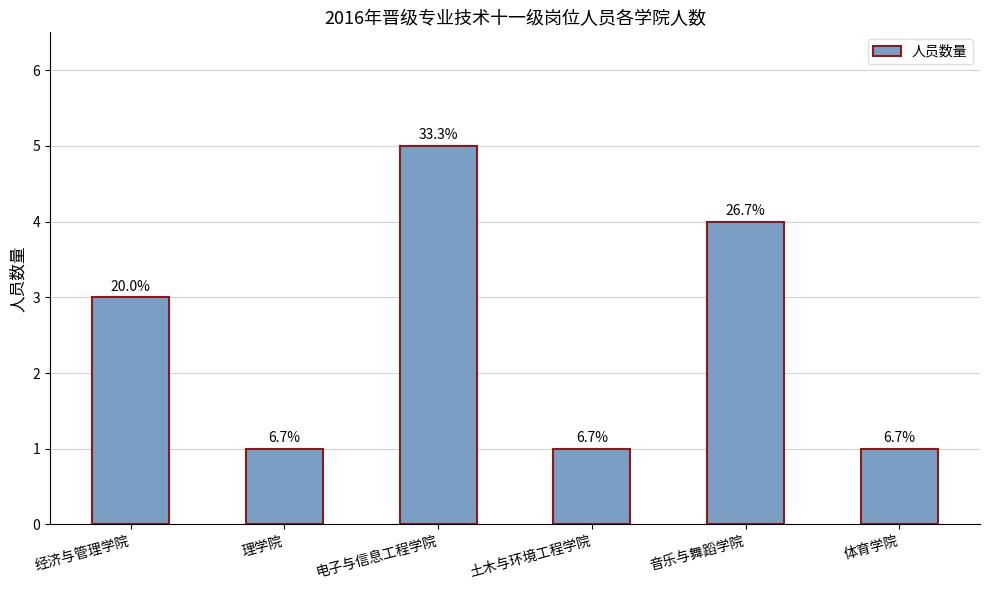

Count the values in the range 1 to 4.

5